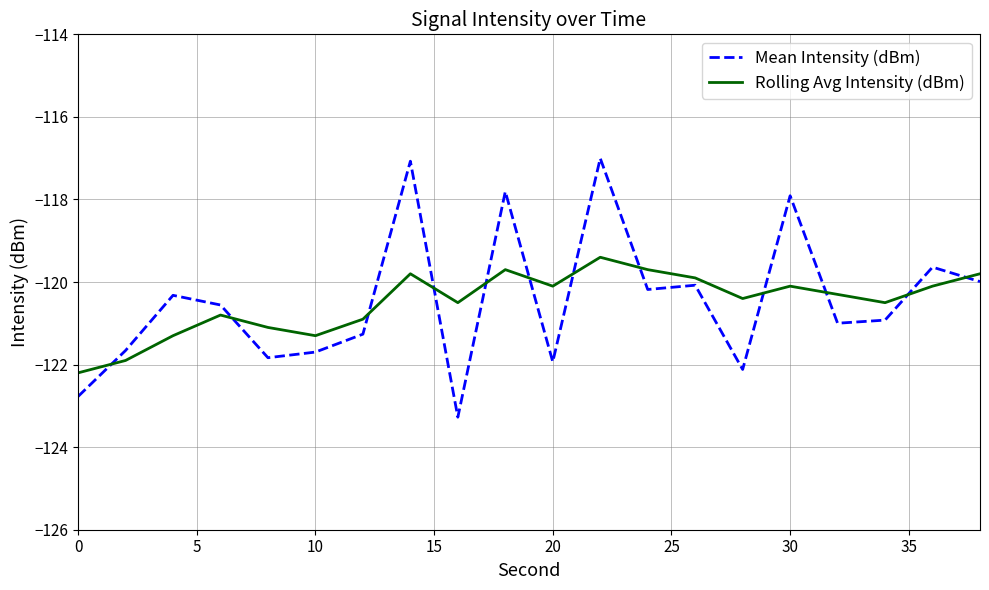

What is the sum of all Rolling Avg Intensity (dBm) values?

-2409.8